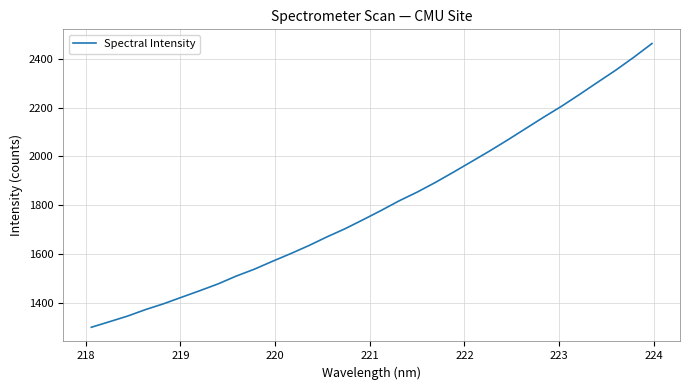

Does the chart display data point markers on the line(s)?

No